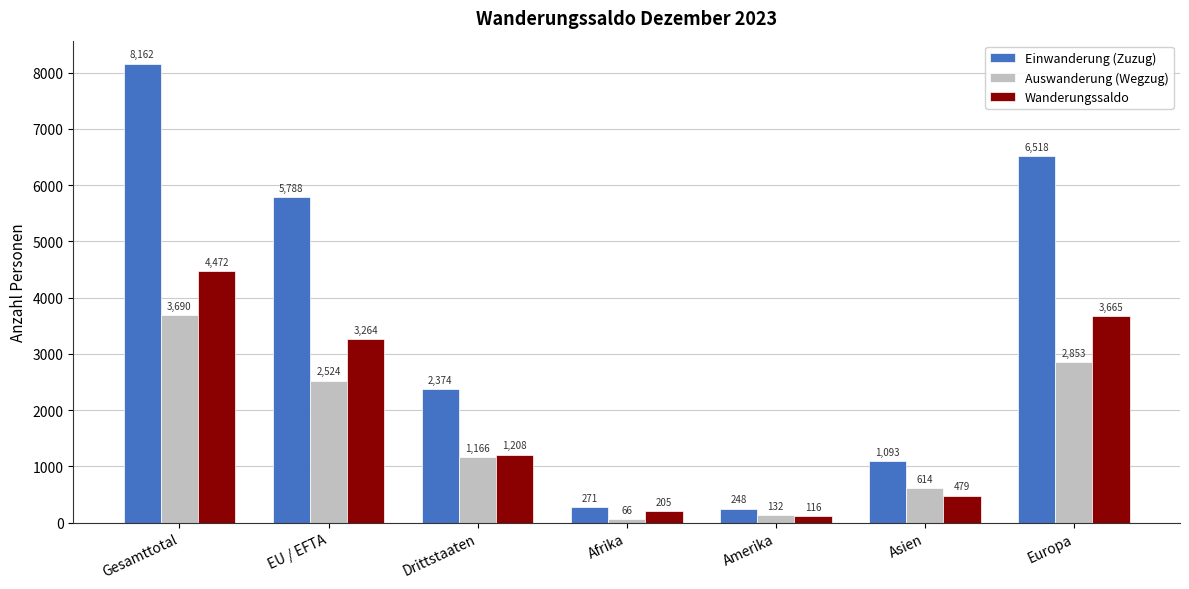

True or false: Wanderungssaldo has a value of 5969 at Gesamttotal.

False